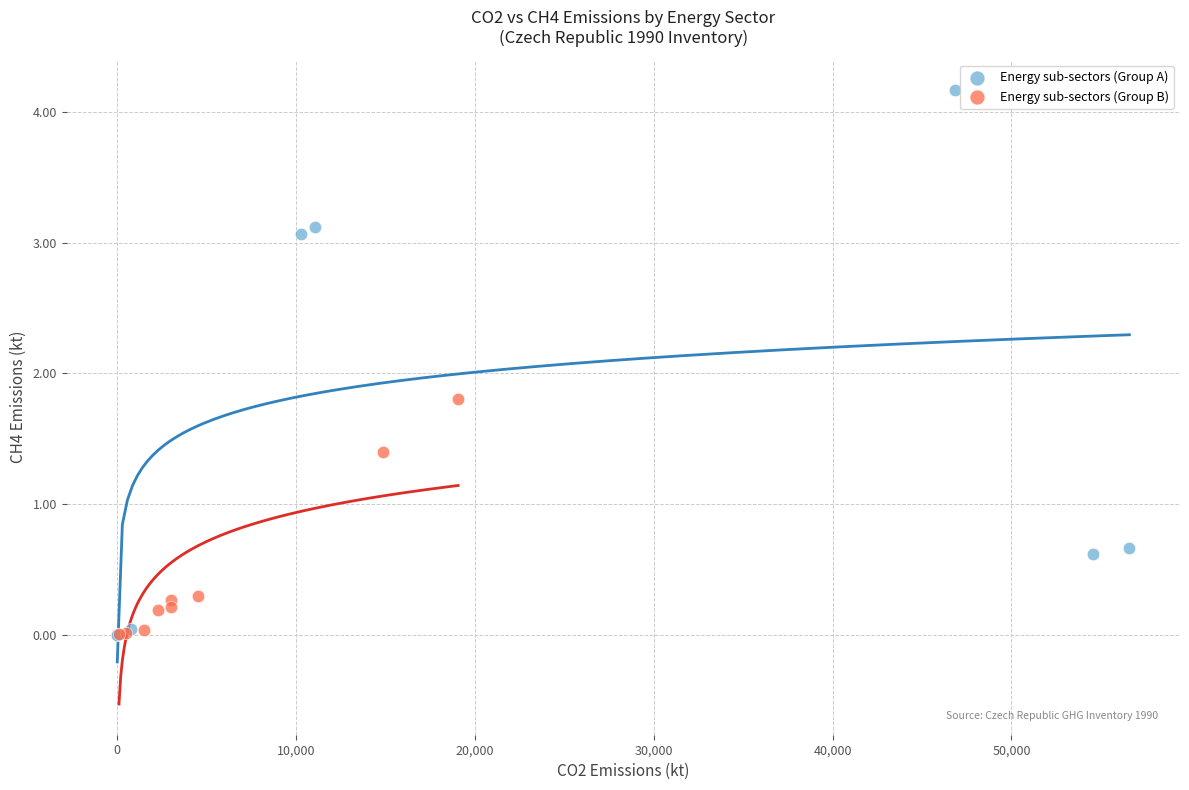

Which series contains the highest Y value?

Energy sub-sectors (Group A)